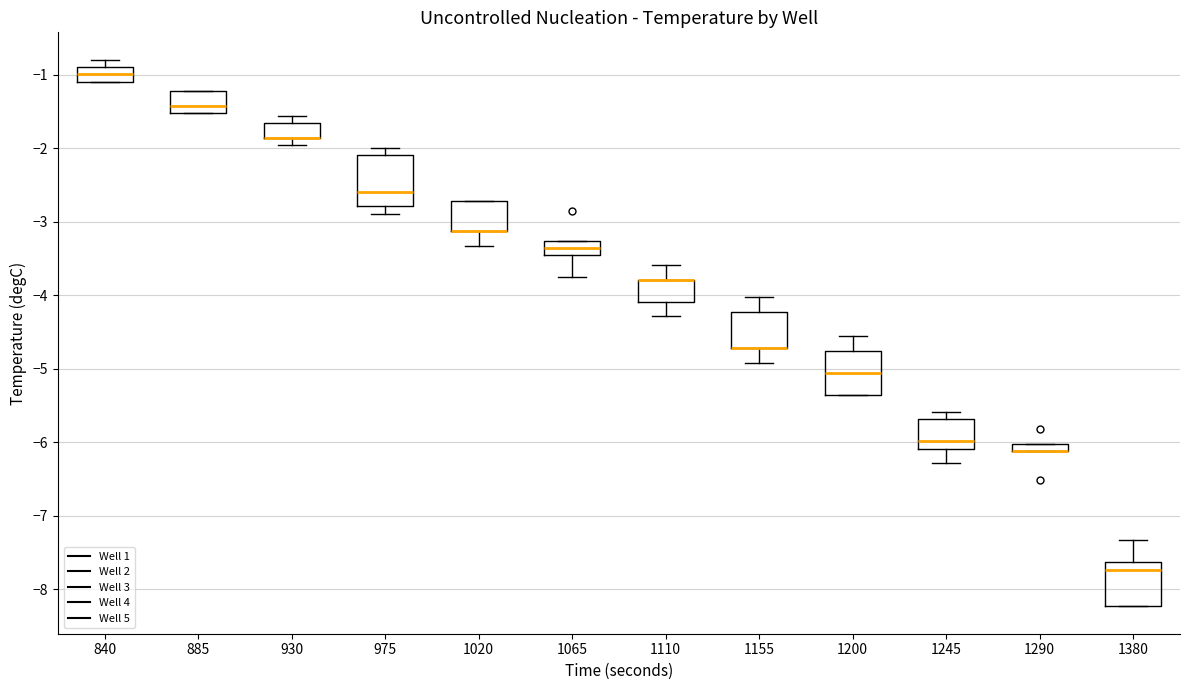

Comparing the boxes themselves (not the whiskers), which one is the tallest?

975